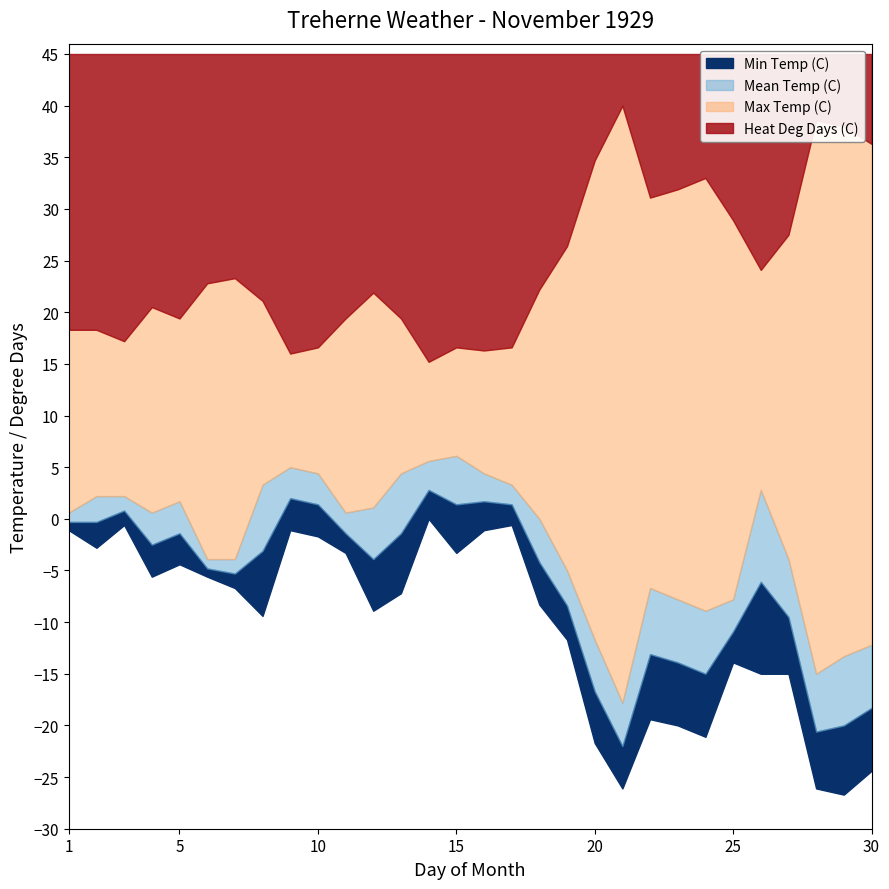

How many distinct data groups are displayed?

4